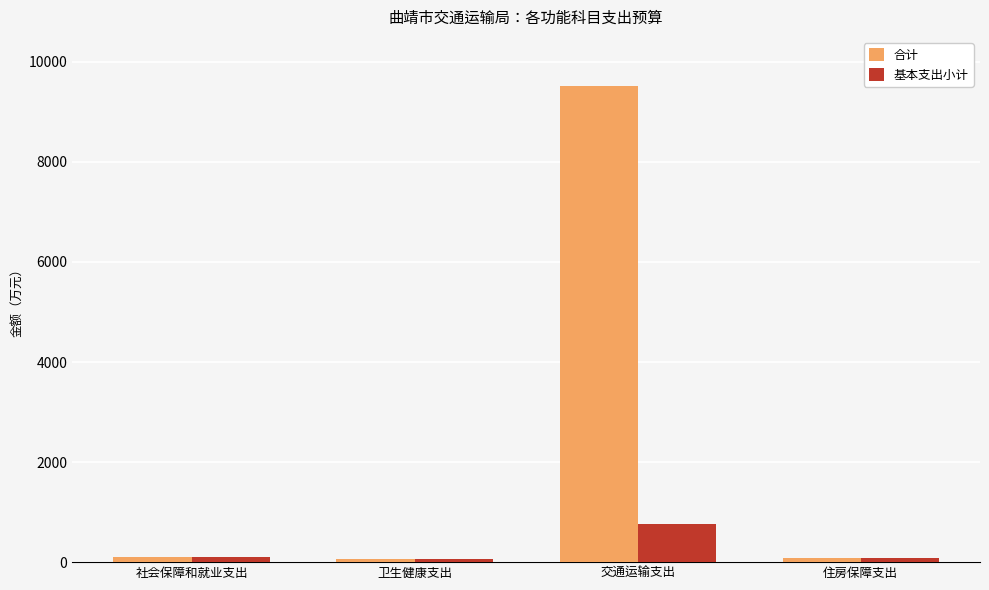

What is the approximate value of 合计 at 交通运输支出?

9525.2